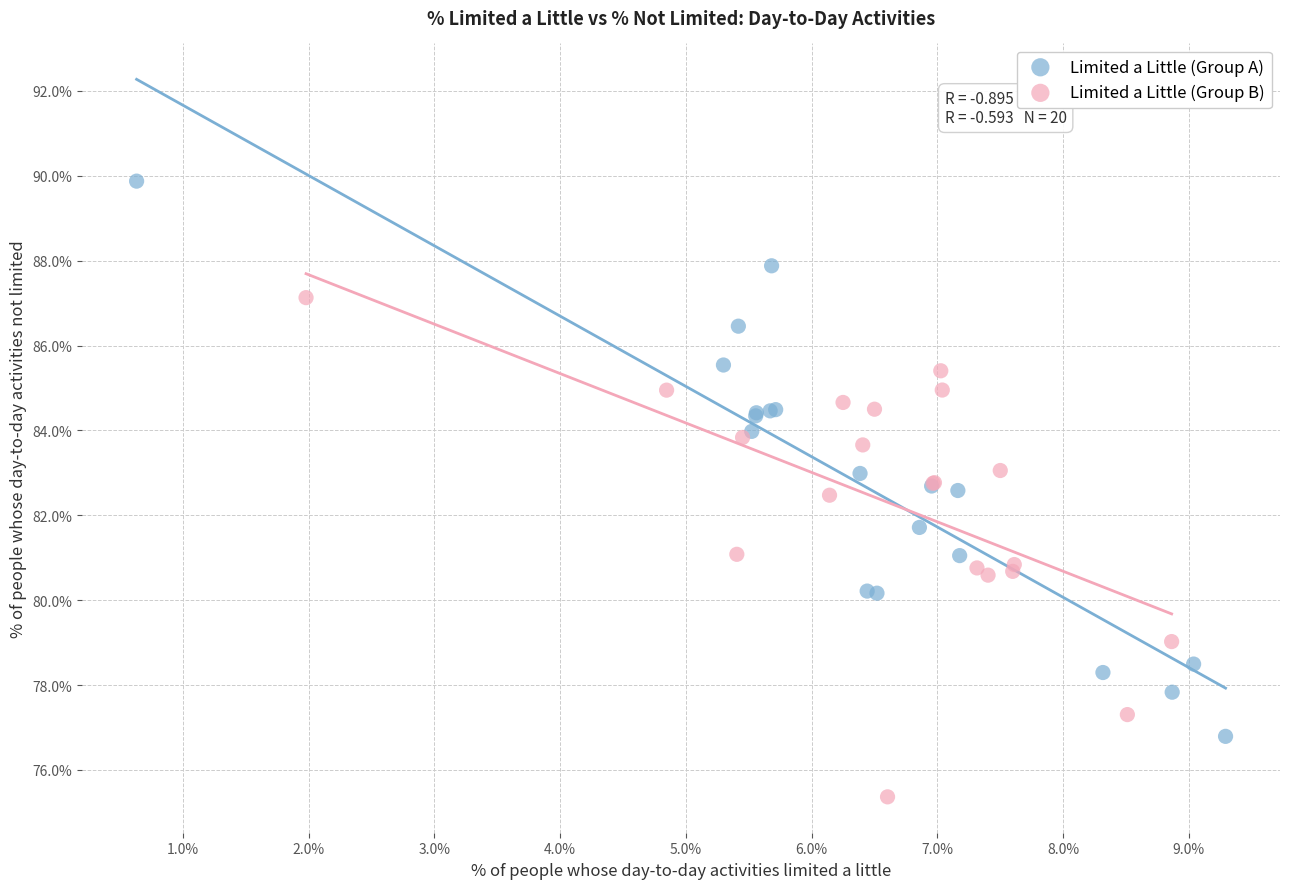

Which series reaches the minimum Y coordinate?

Limited a Little (Group B)